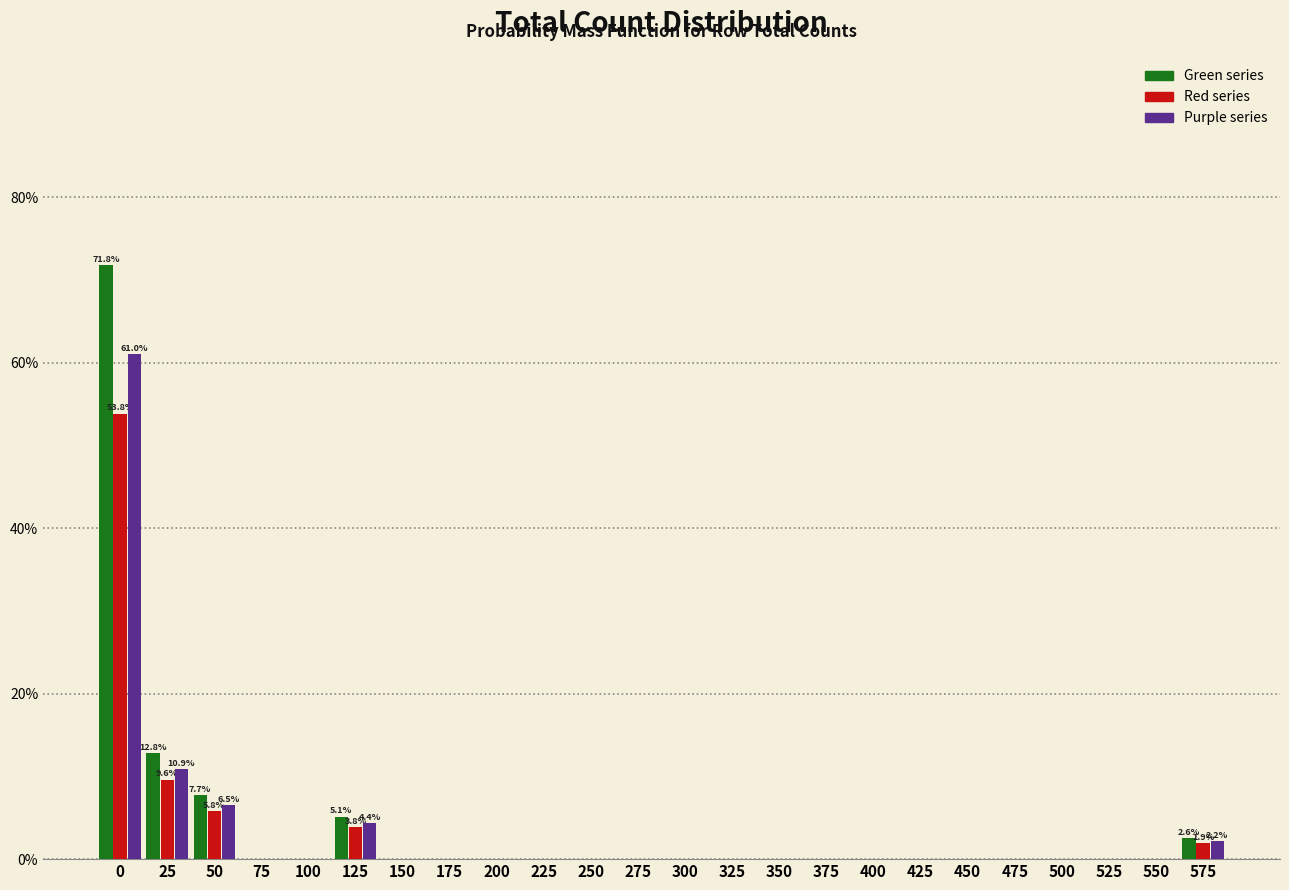

What is the total value across all series at 0?

186.7